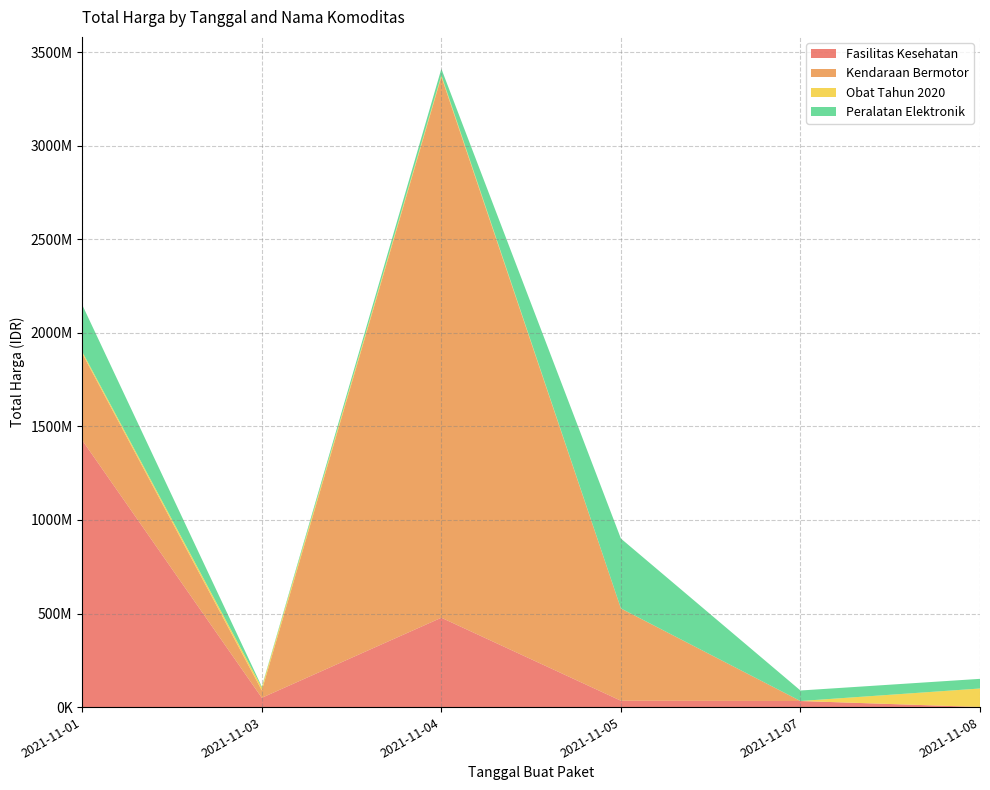

Reading left to right, list all the values displayed in this chart.

Fasilitas Kesehatan: 2021-11-01=1425867900	2021-11-03=49730040	2021-11-04=477600000	2021-11-05=34000000	2021-11-07=32441200	2021-11-08=577875
Kendaraan Bermotor: 2021-11-01=464002100	2021-11-03=39440000	2021-11-04=2892122000	2021-11-05=493000000	2021-11-07=0	2021-11-08=0
Obat Tahun 2020: 2021-11-01=9180000	2021-11-03=15513960	2021-11-04=7401240	2021-11-05=333600	2021-11-07=78000	2021-11-08=98772570
Peralatan Elektronik: 2021-11-01=250350000	2021-11-03=4350000	2021-11-04=34292000	2021-11-05=373404000	2021-11-07=56152800	2021-11-08=51601000